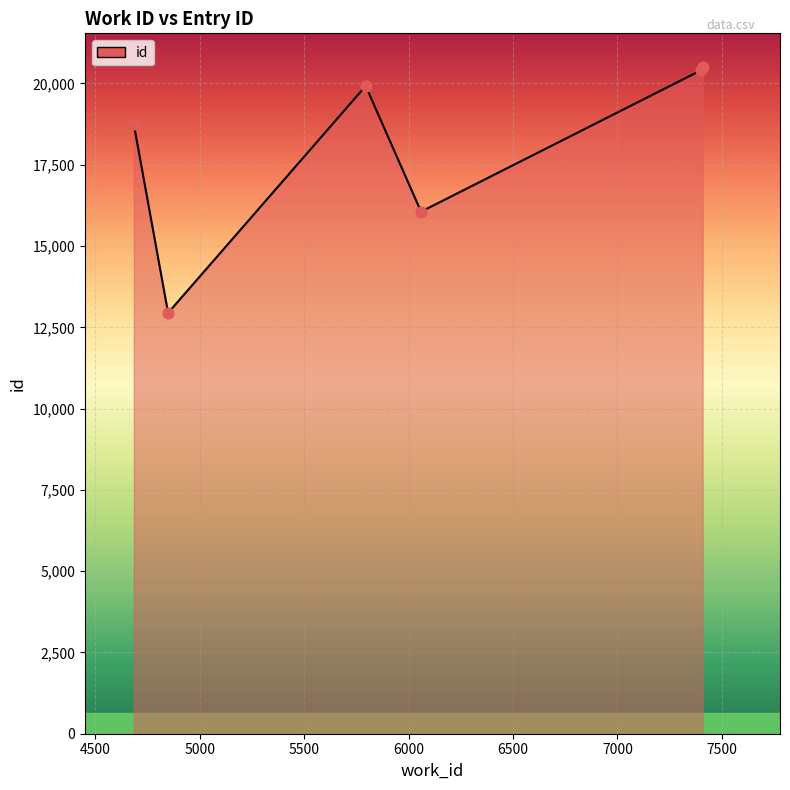

What is the minimum value shown in the chart?

12943